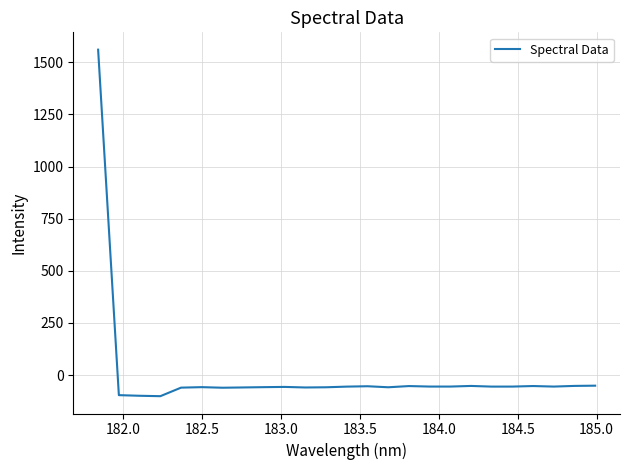

What is the maximum value shown in the chart?

1560.1